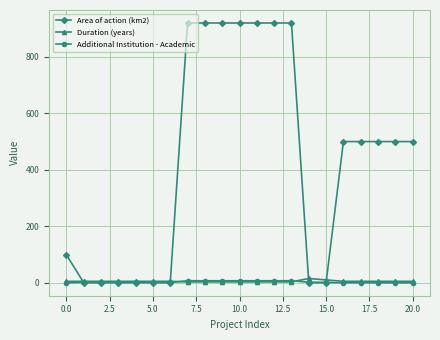

What is the greatest value displayed?

920.0